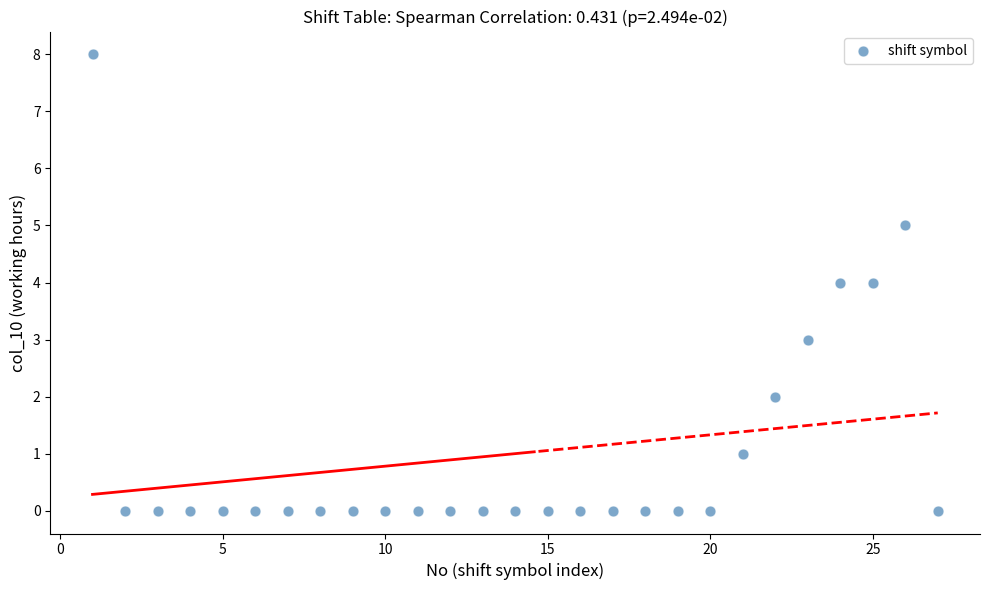

What is the range of Y values (max minus min)?

8